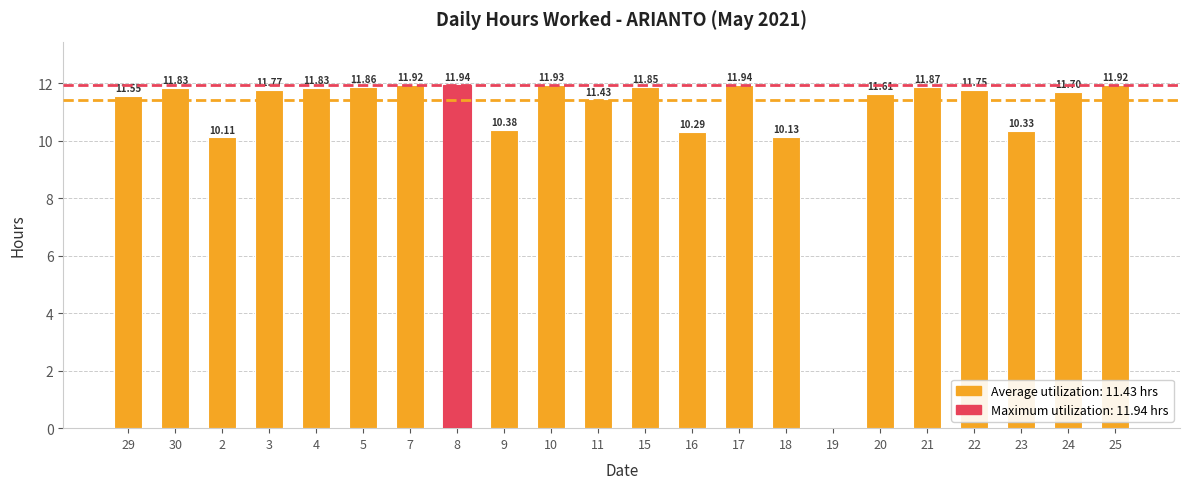

Count the number of data series in this chart.

1